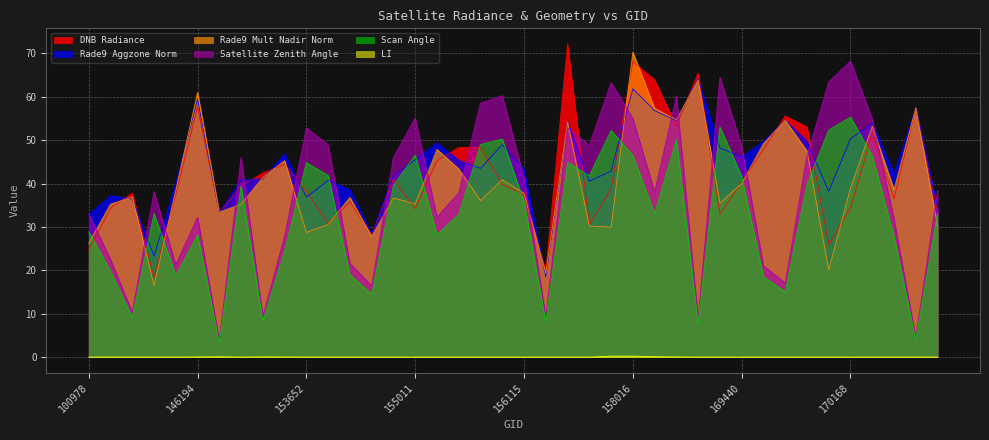

At which category is the sum across all series the highest?

158016